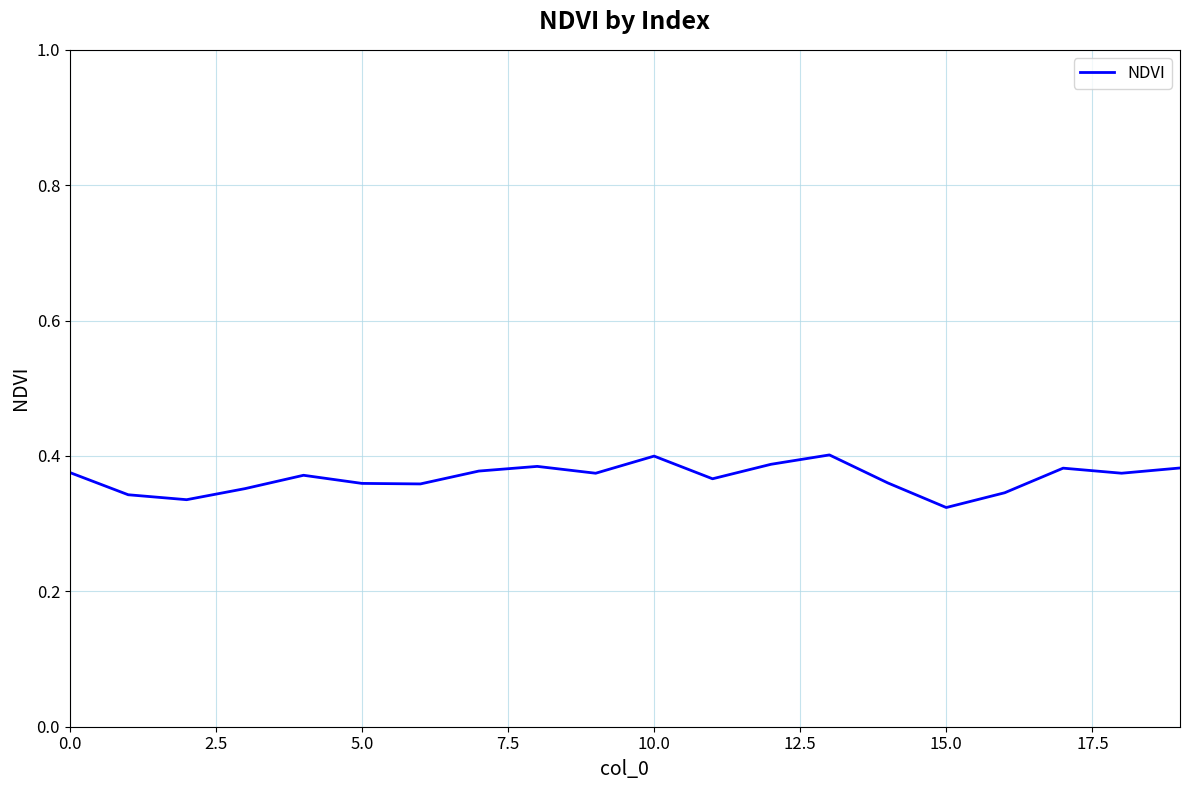

The chart shows a value of 0.5 at 15.0. True or false?

False